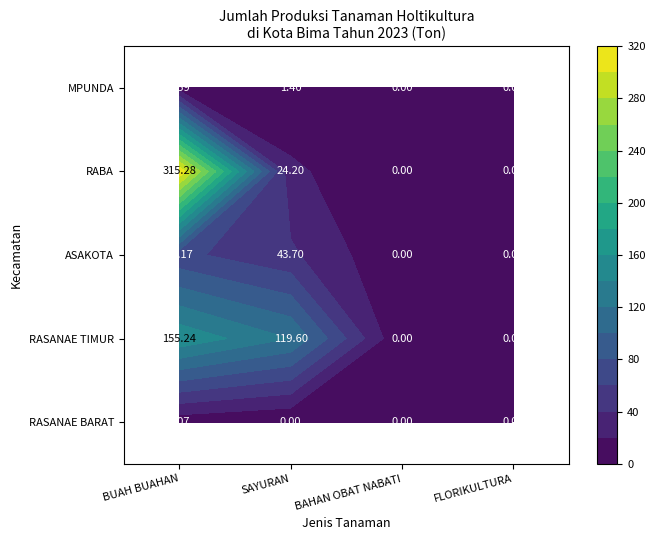

At how many categories does at least one series exceed 139?

1